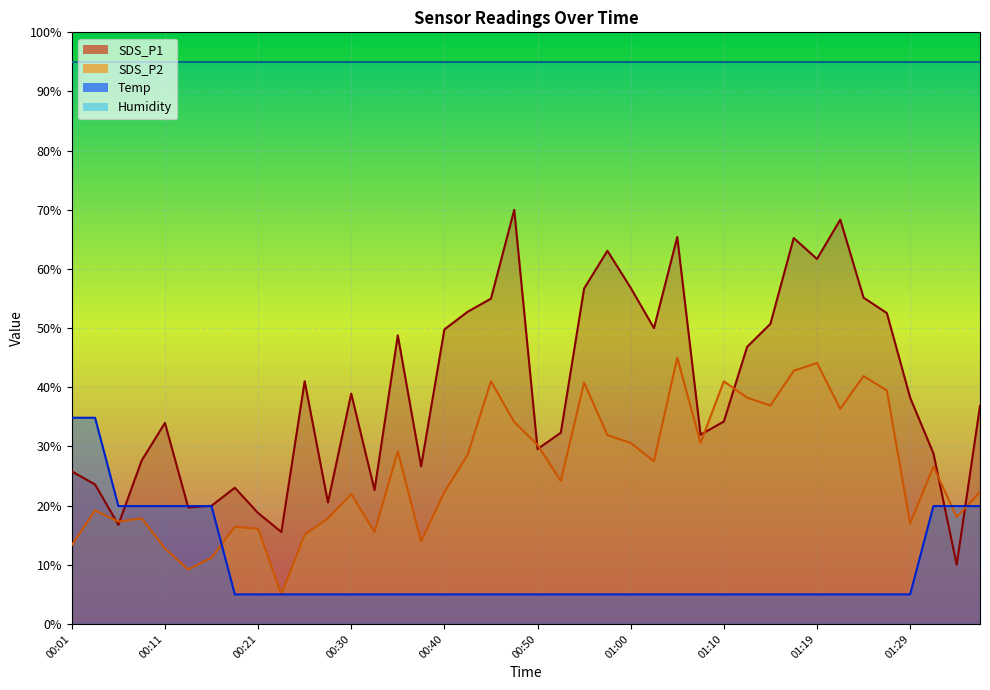

In SDS_P2, how many points are higher than both neighbors (excluding endpoints)?

12